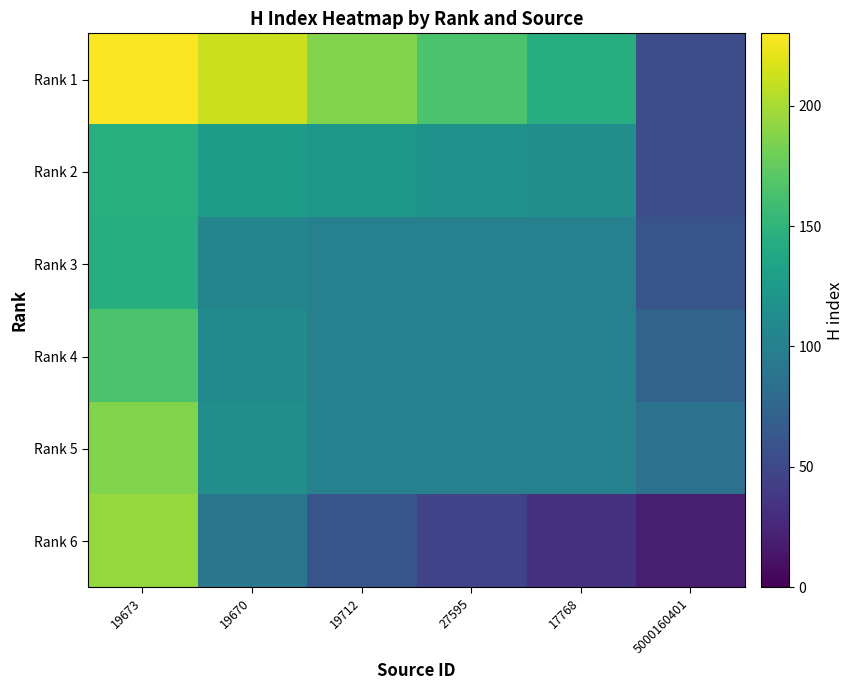

What is the greatest value displayed?

229.0